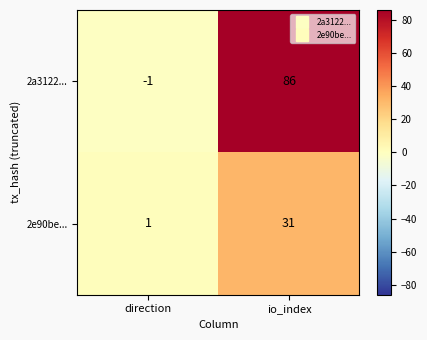

At how many categories does at least one series exceed 26?

1